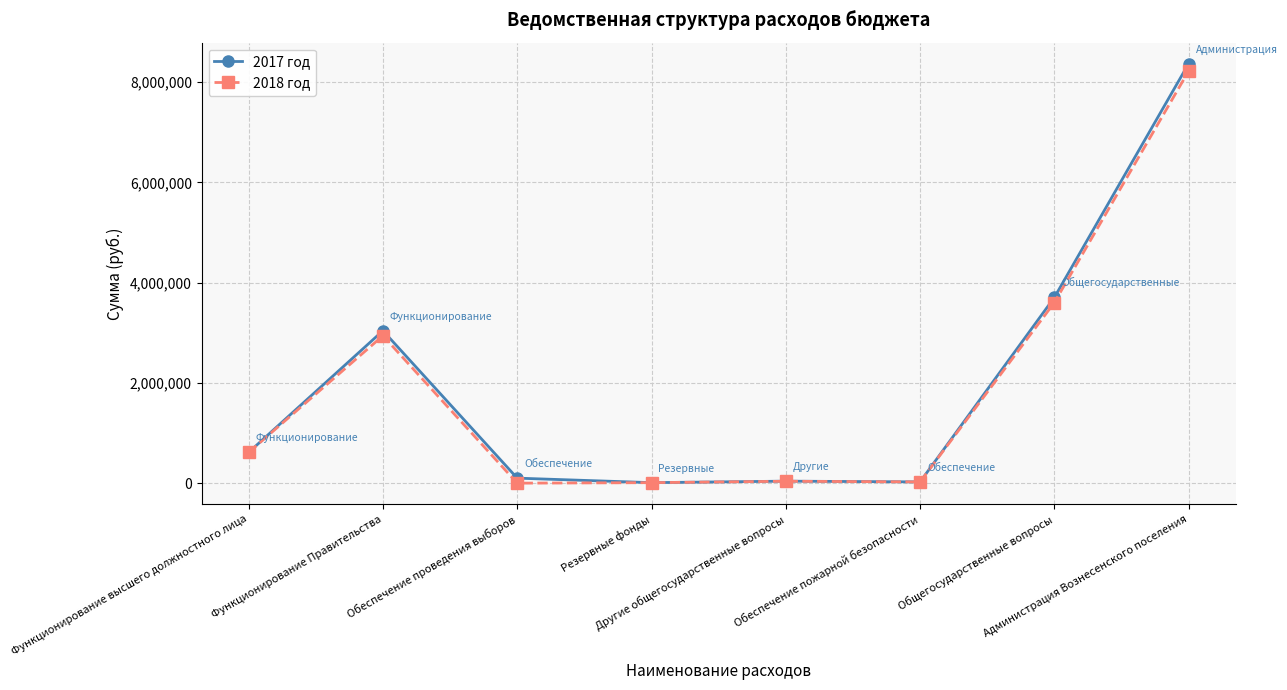

How many values in the 2018 год series are below 613500?

4